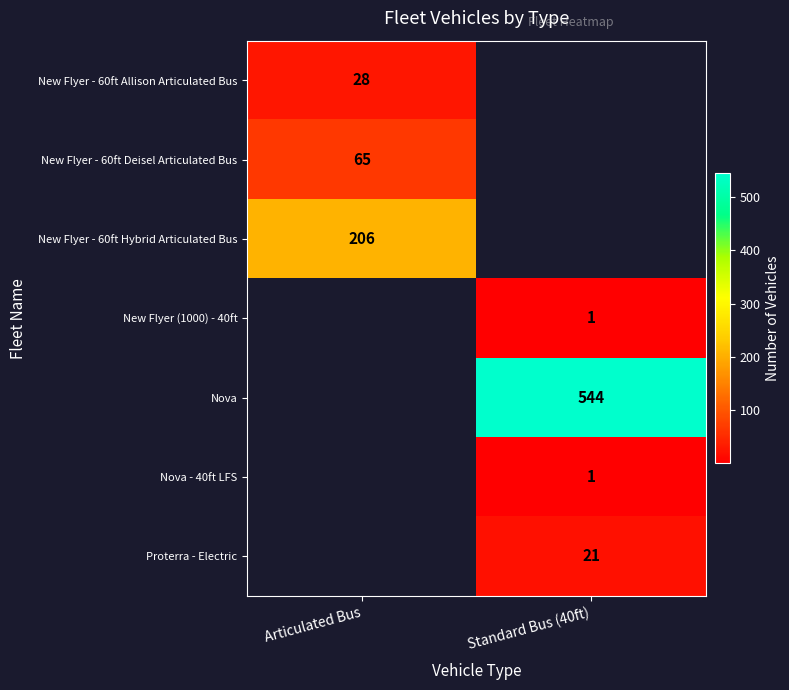

What is the maximum value shown in the chart?

544.0